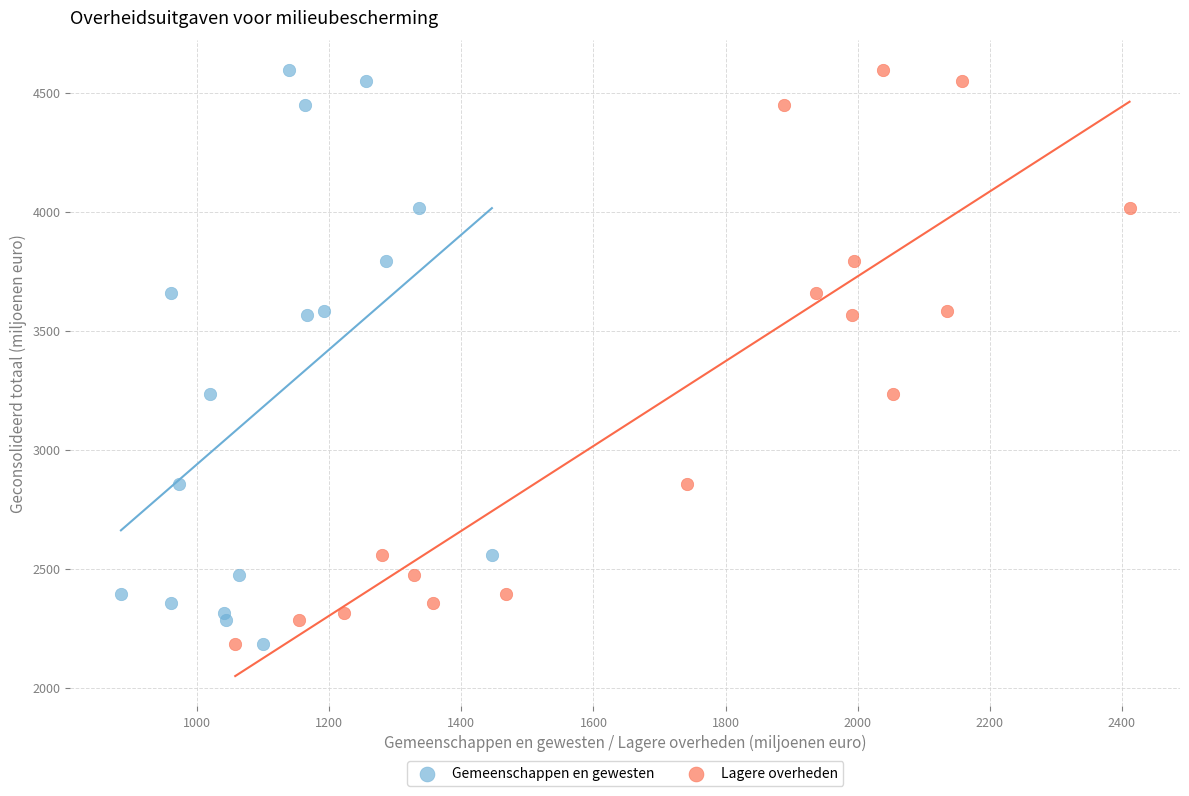

What are all the series names shown in the legend?

Gemeenschappen en gewesten, Lagere overheden